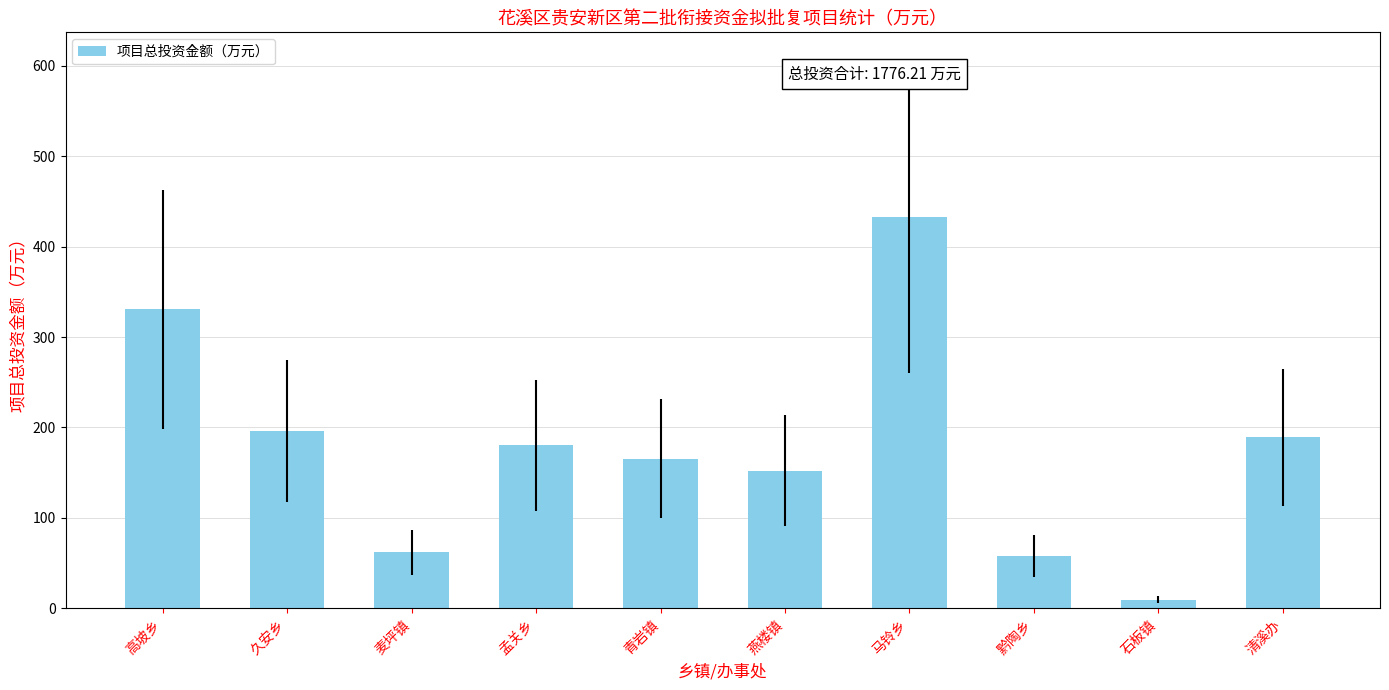

What is the label of the 7th bar from the right?

孟关乡